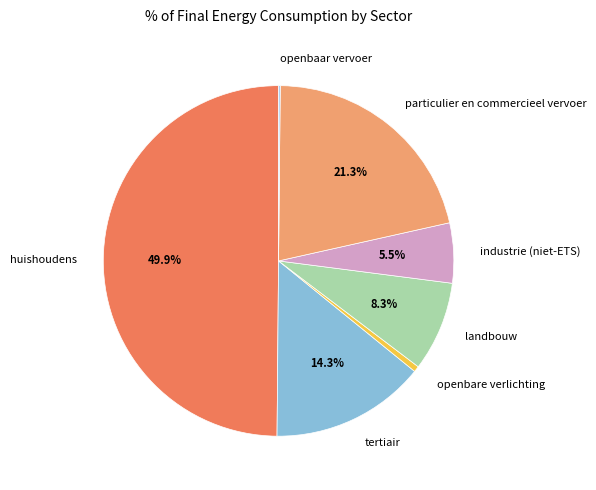

To the nearest percent, what is the difference between the tertiair and particulier en commercieel vervoer slice percentages?

7%